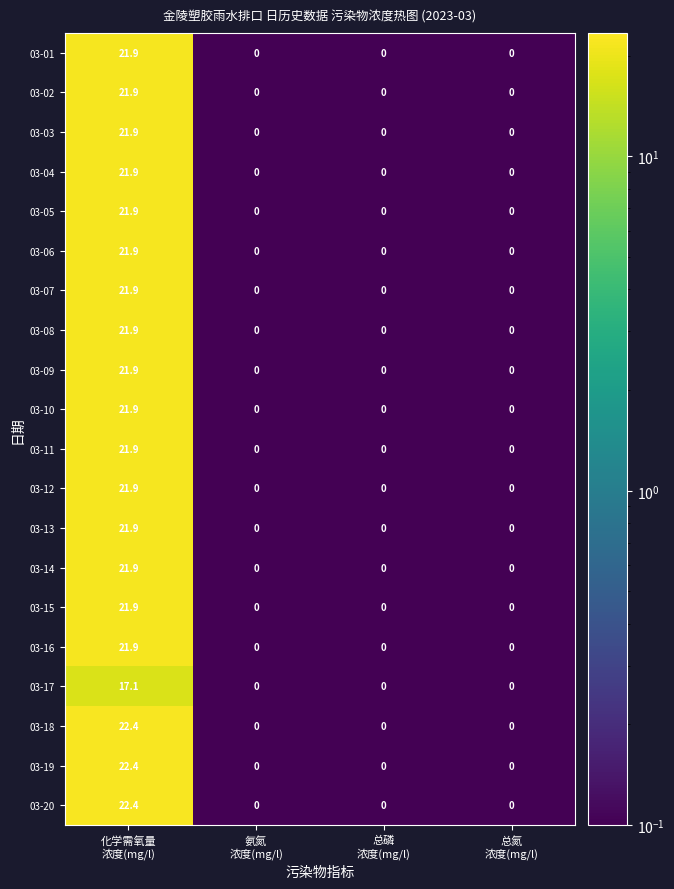

How many data points does each series have?

4